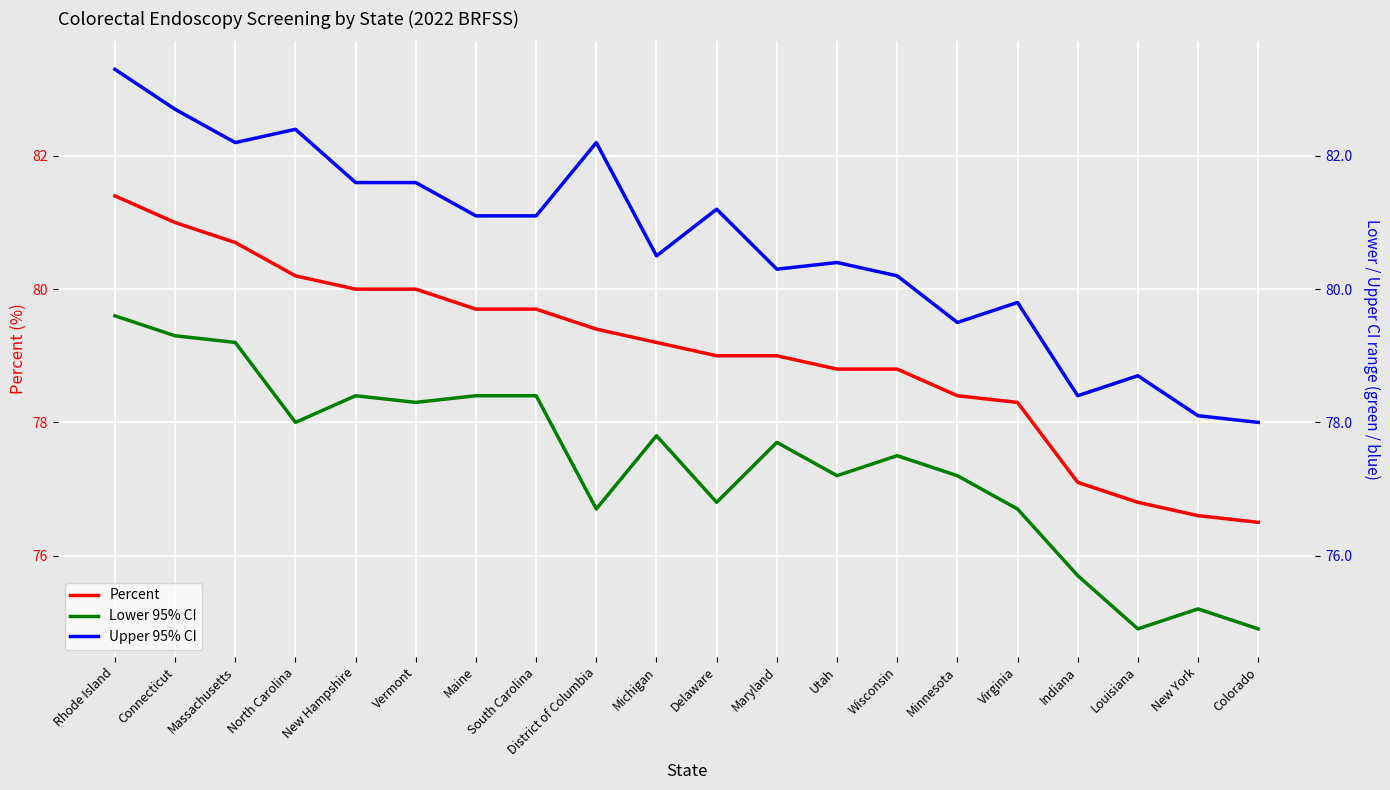

Is the value of Percent at Rhode Island greater than the value of Upper 95% CI at Vermont?

No